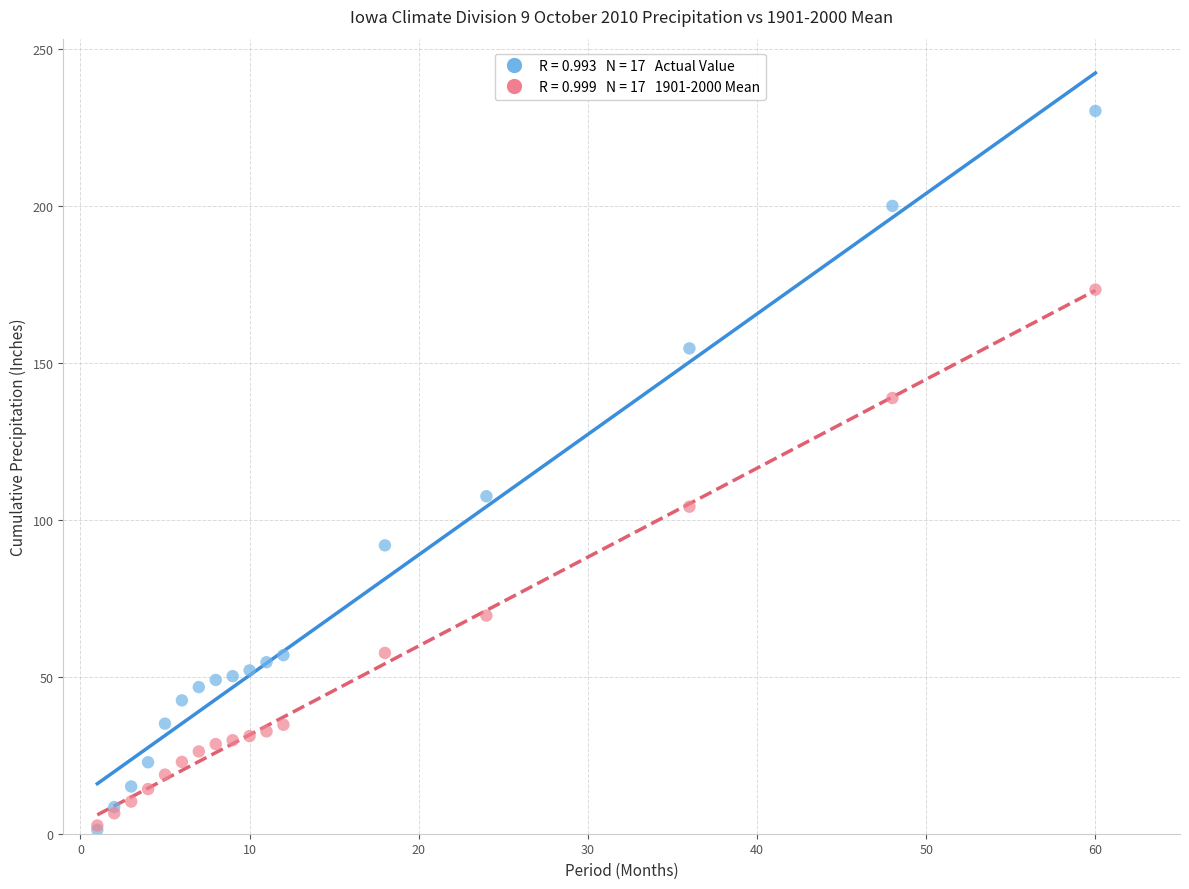

Across all series, what Y value is closest to 115?

107.5